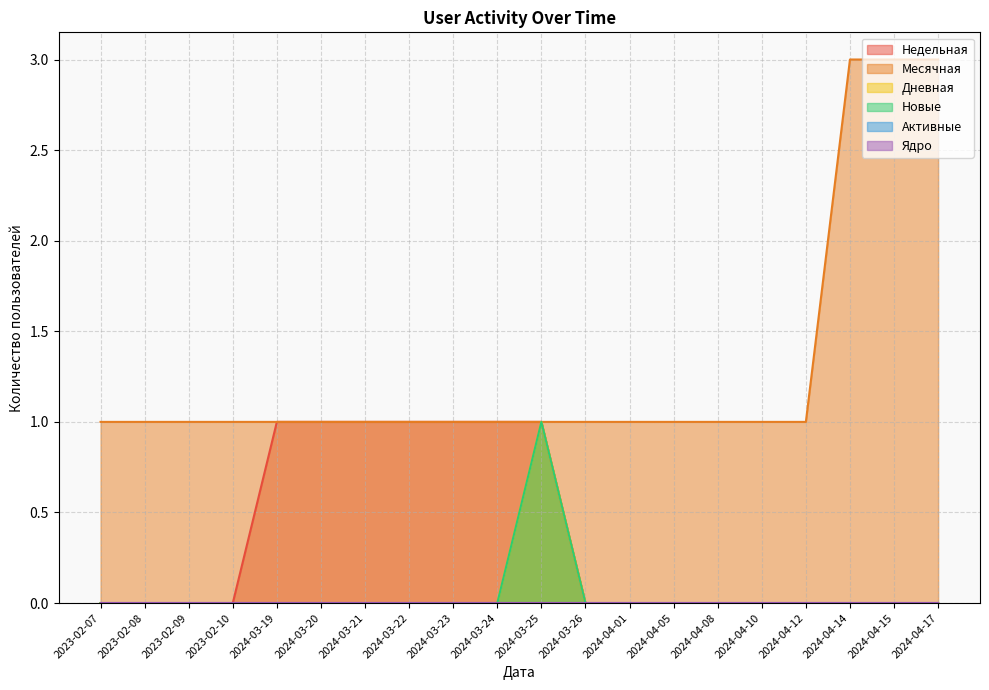

At which label does Месячная reach its minimum?

2023-02-07